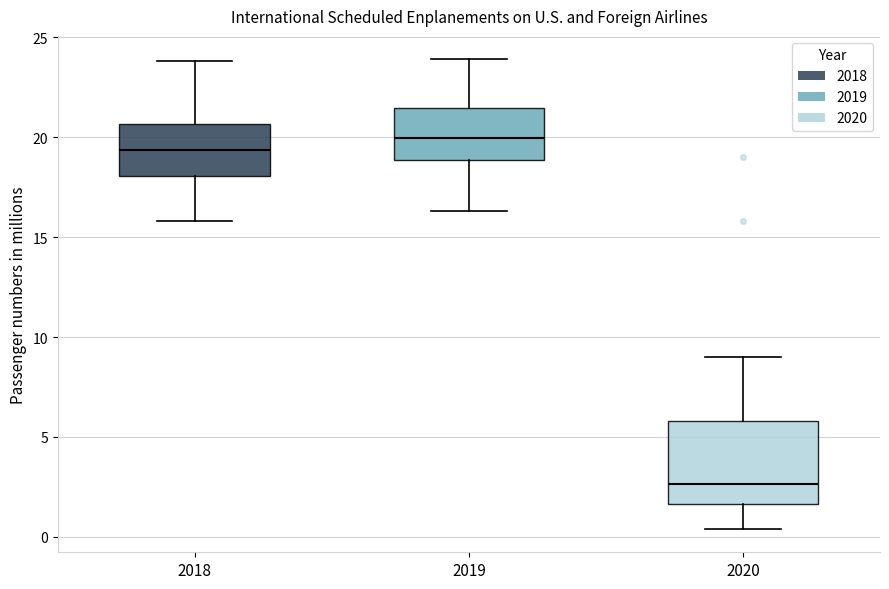

Which box's median line is the lowest?

2020